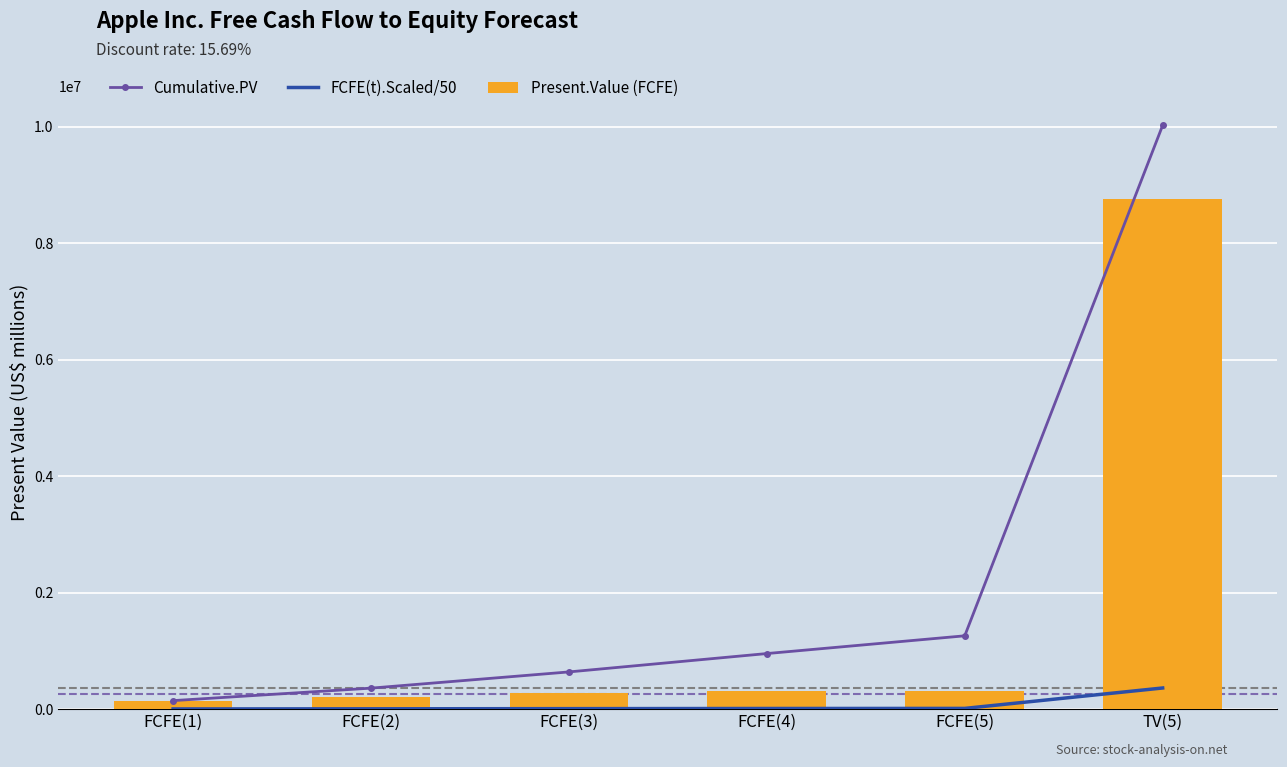

What is the label of the 5th bar from the right?

FCFE(2)